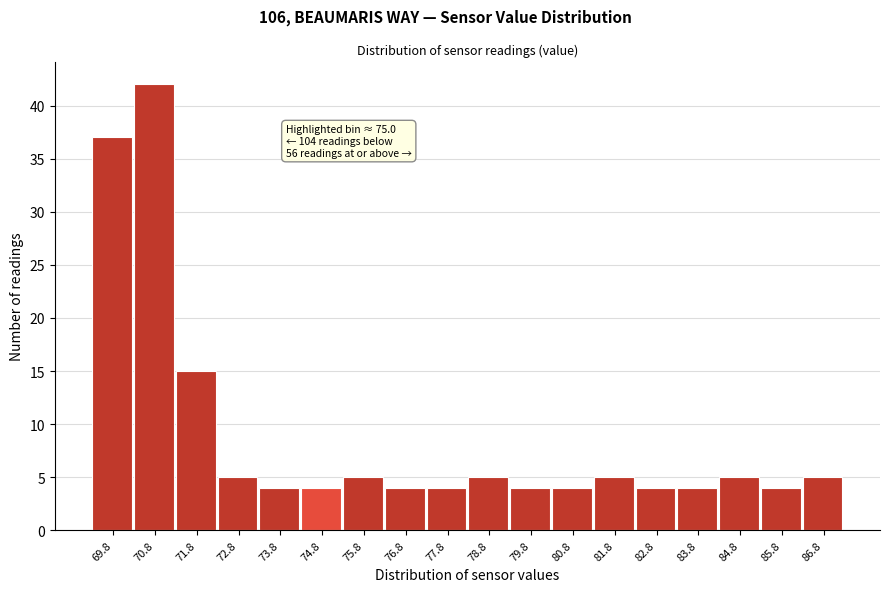

Reading right to left, extract all data points from this chart.

86.8=5	85.8=4	84.8=5	83.8=4	82.8=4	81.8=5	80.8=4	79.8=4	78.8=5	77.8=4	76.8=4	75.8=5	74.8=4	73.8=4	72.8=5	71.8=15	70.8=42	69.8=37